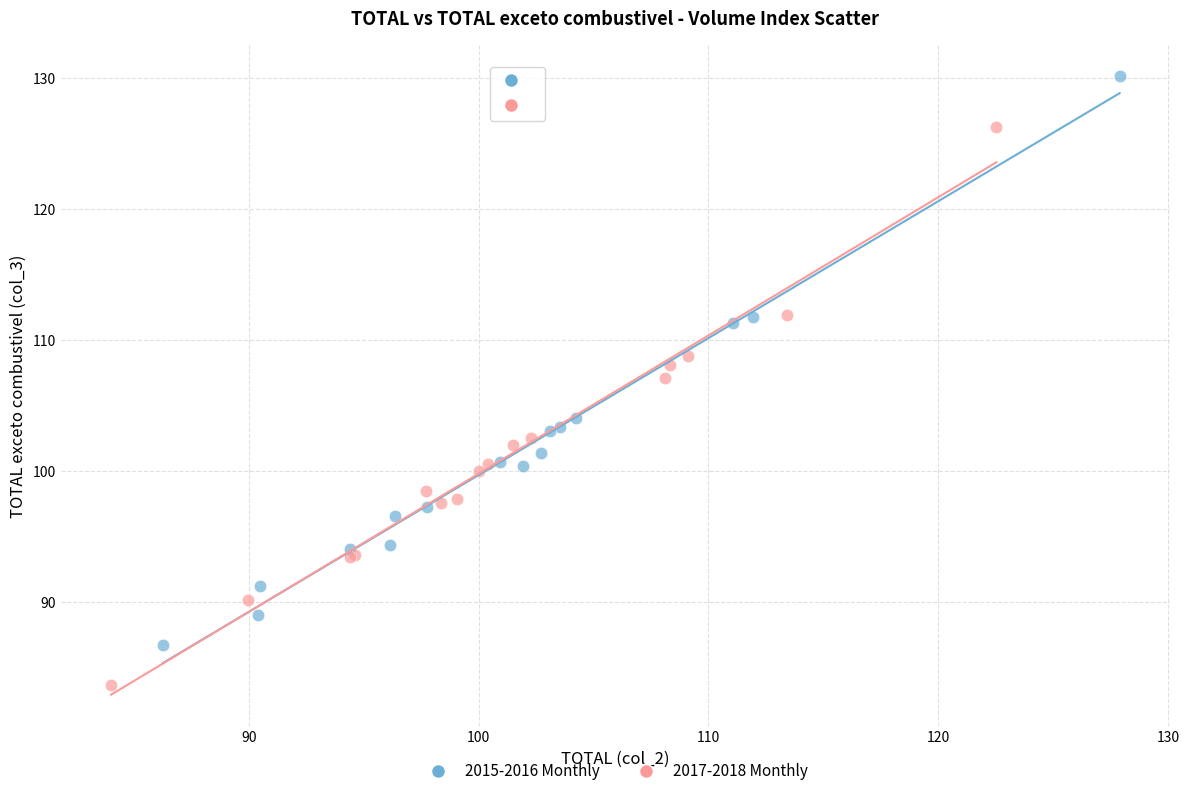

Which series contains the lowest Y value?

2017-2018 Monthly